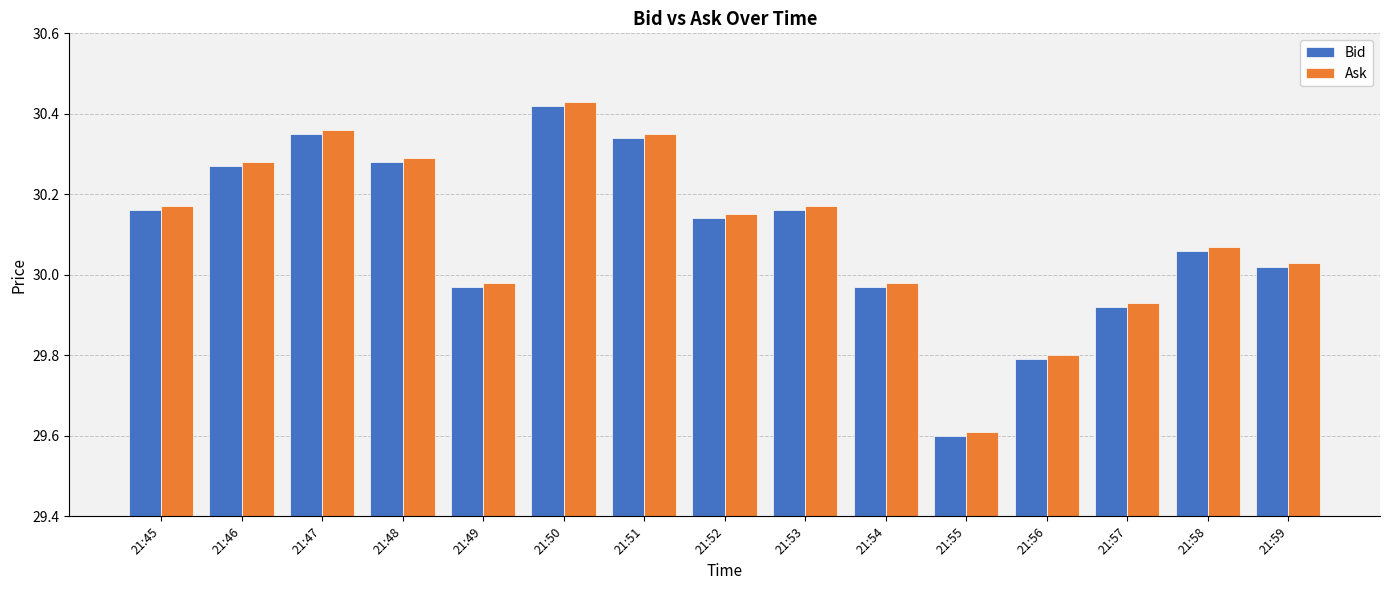

At which label does Bid reach its peak?

21:50